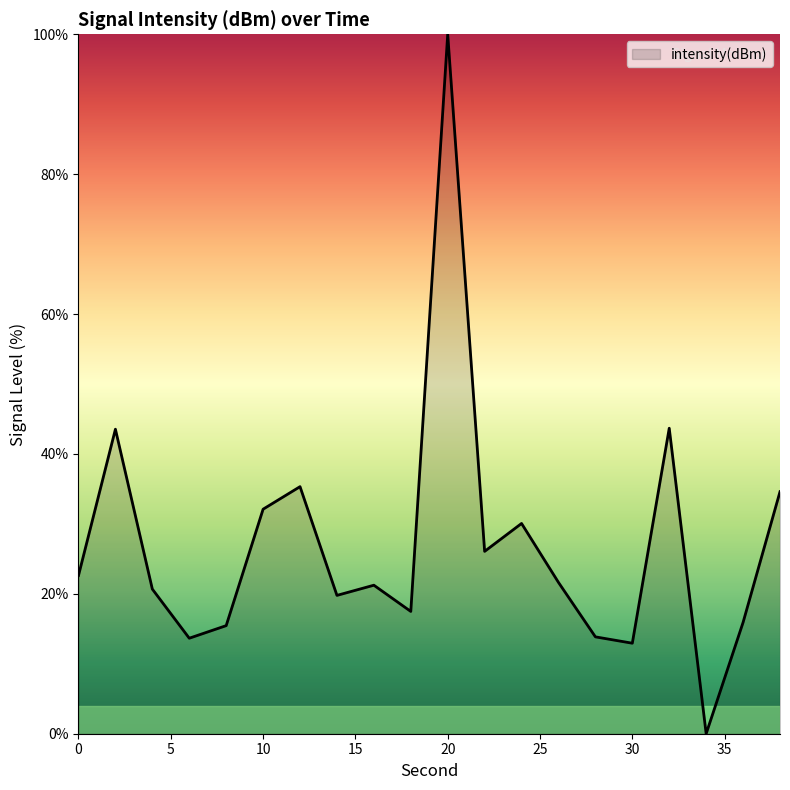

What is the maximum value shown in the chart?

100.0